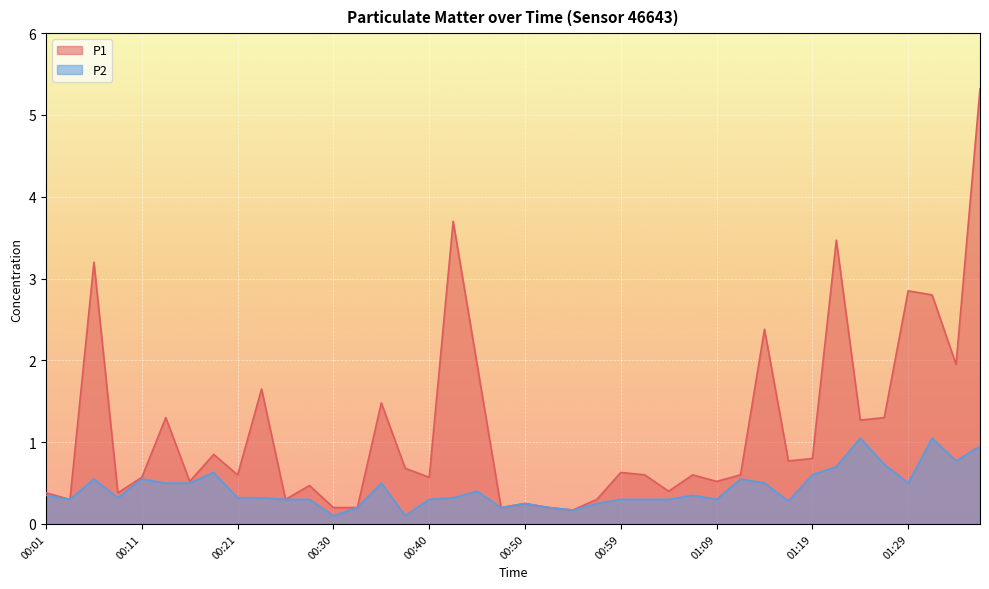

Is the value of P1 at 00:35 greater than the value of P2 at 01:34?

Yes